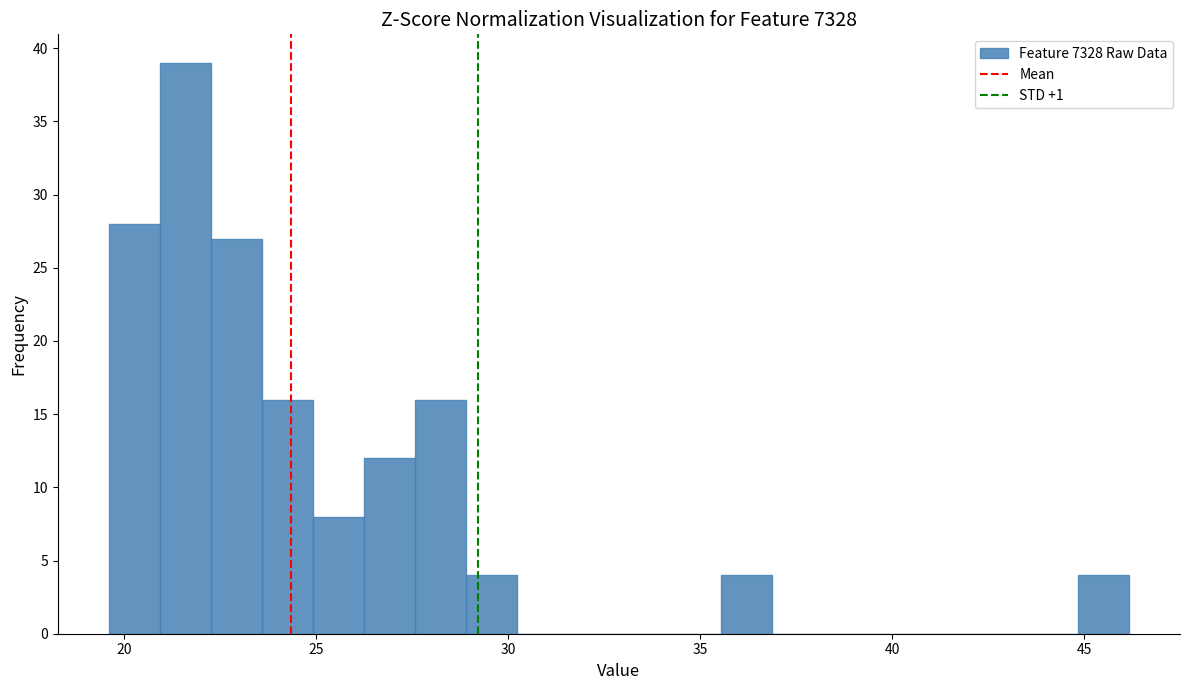

Read against the x-axis, roughly where is the centre of the tallest bar?

21.5